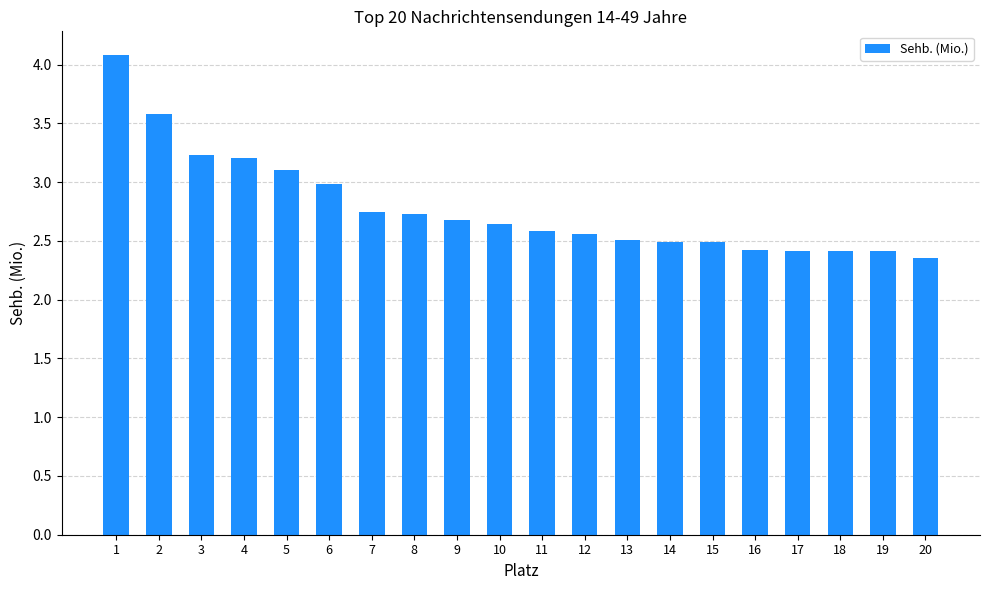

Is it true that the value at 9 is 0.7?

False